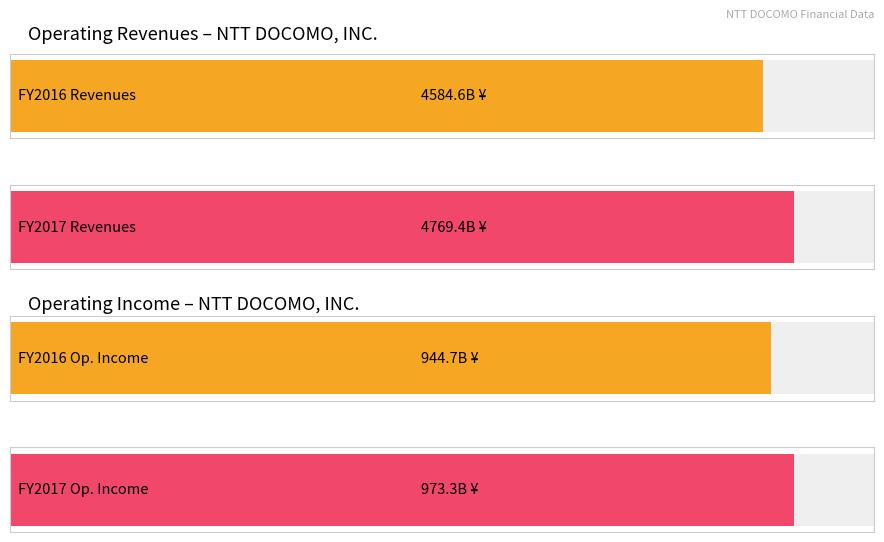

Is it true that Operating income (Billions) equals 516.5 at FY2016?

False